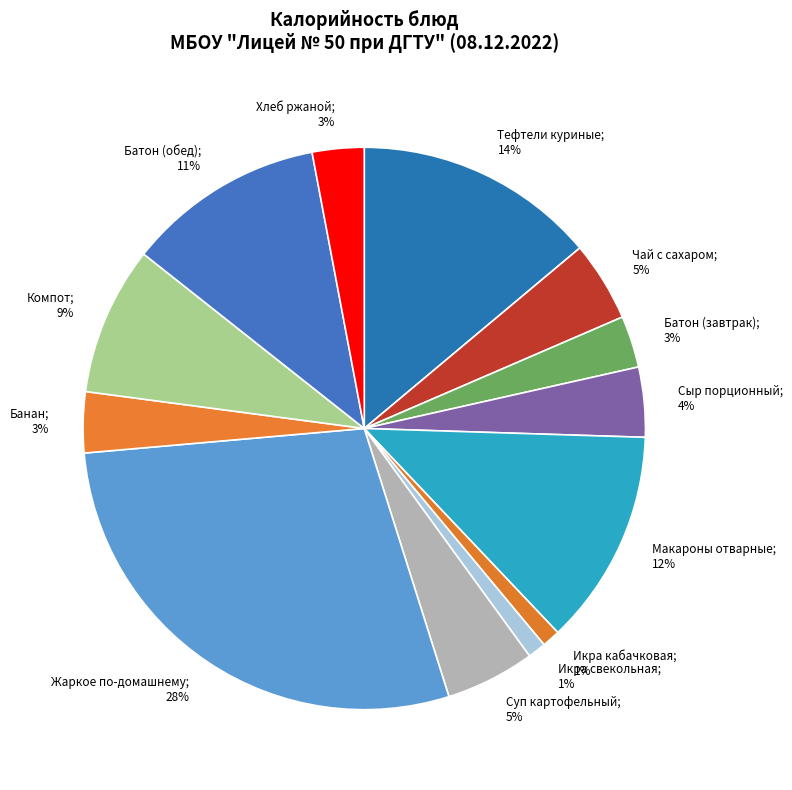

What is the smallest slice in the pie chart?

Икра кабачковая